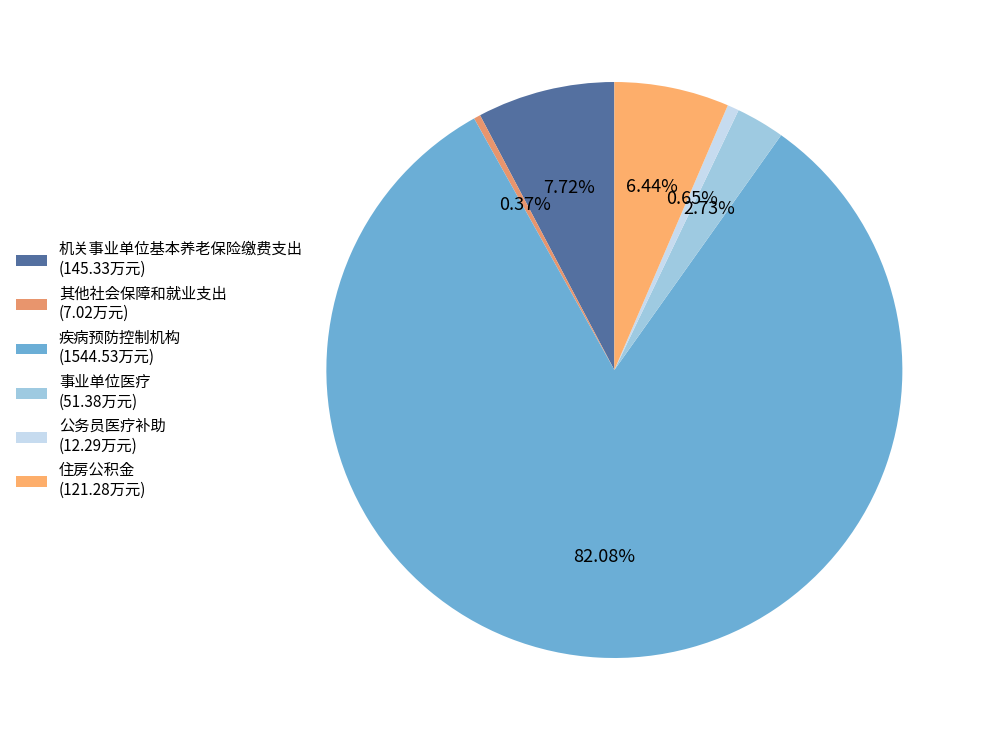

What percentage is NOT represented by 疾病预防控制机构?

17.9%